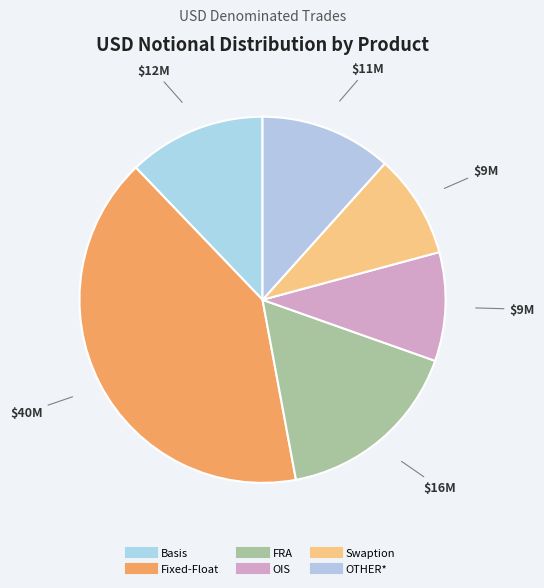

How many segments does this pie chart have?

6